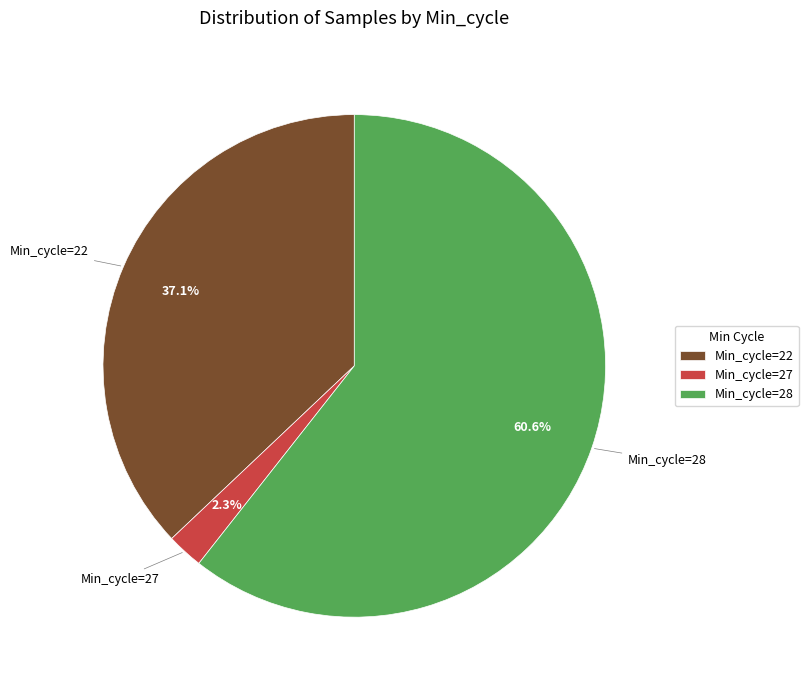

Is there any slice that represents more than half of the pie?

Yes